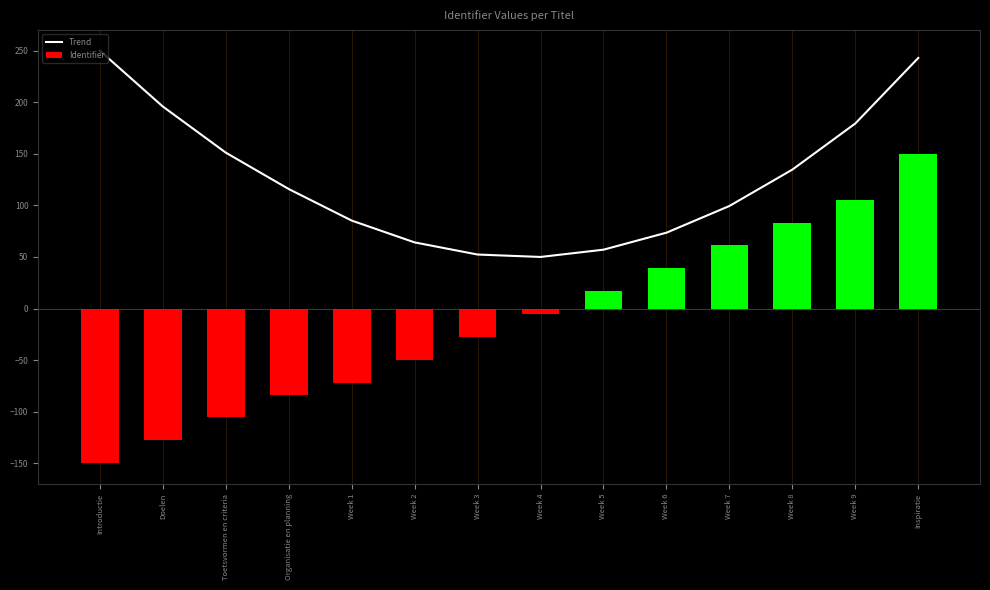

Which category has the highest value in the Trend series?

Introductie